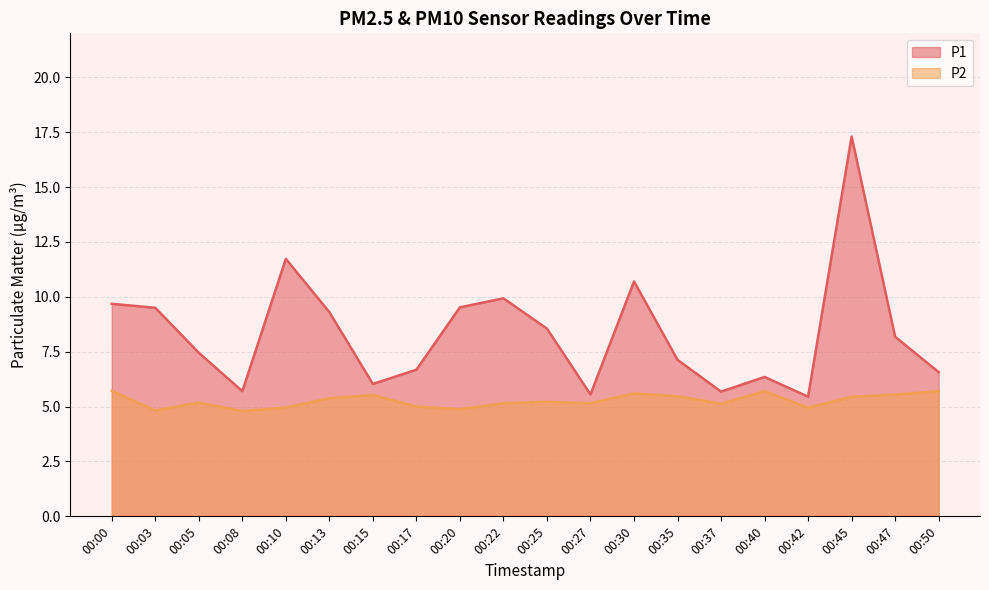

At which label does P2 first exceed 5?

00:00